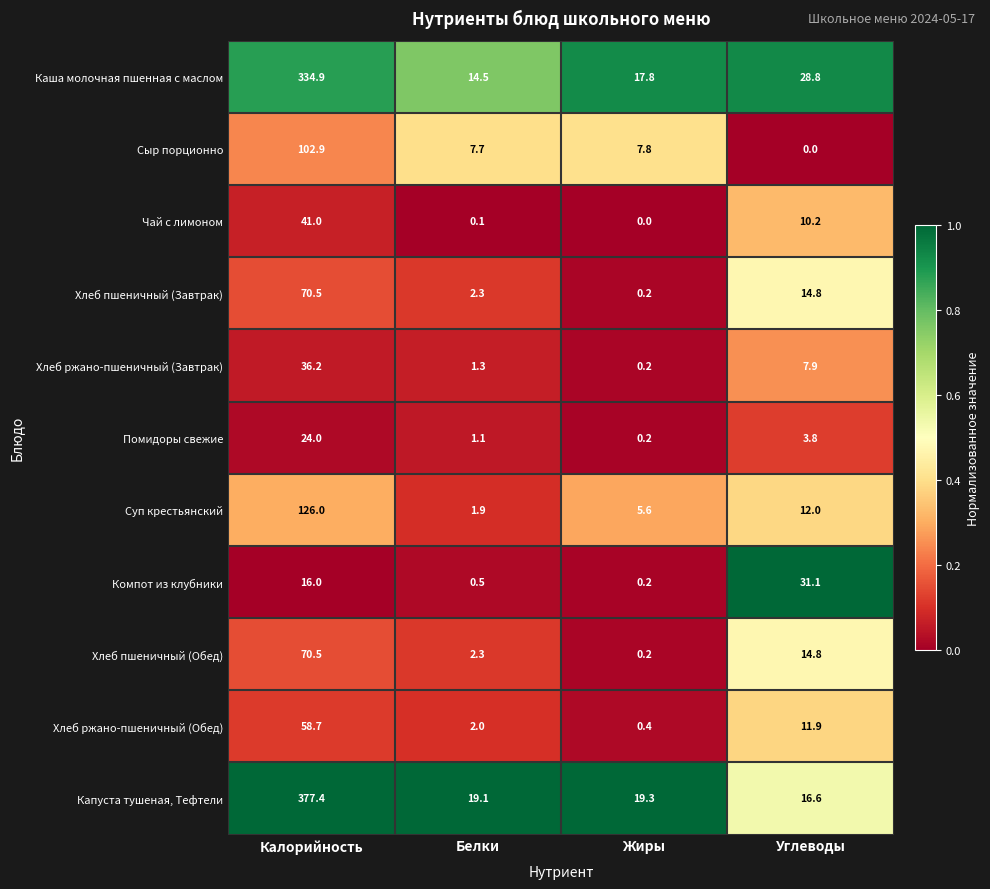

Which category has the lowest value in the Суп крестьянский series?

Белки